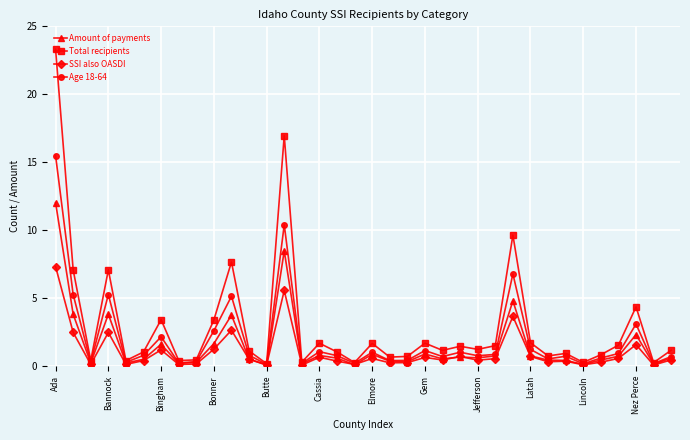

At how many categories does at least one series exceed 10?

2